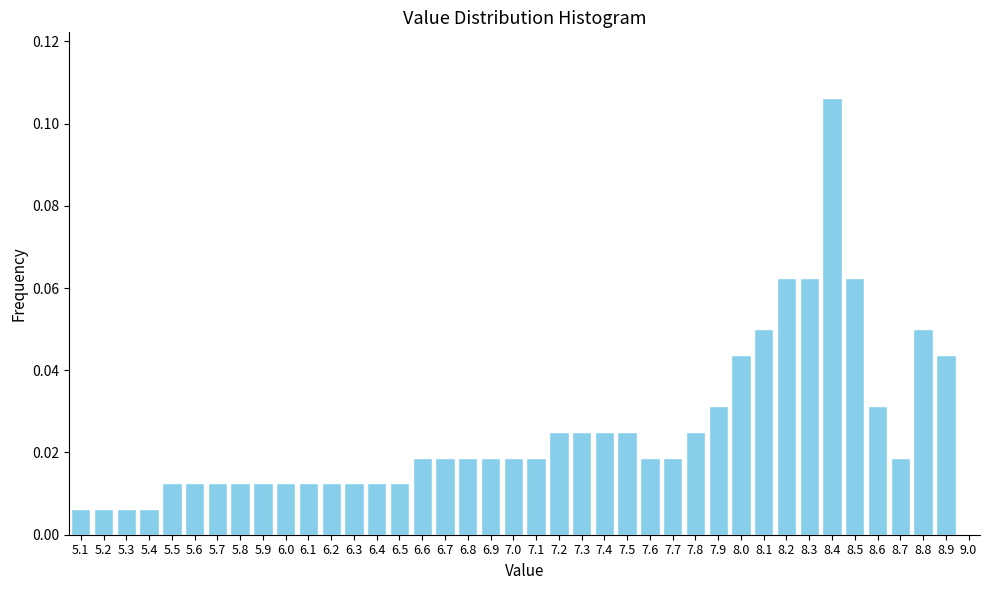

At which category does the chart reach its peak across all series?

8.4